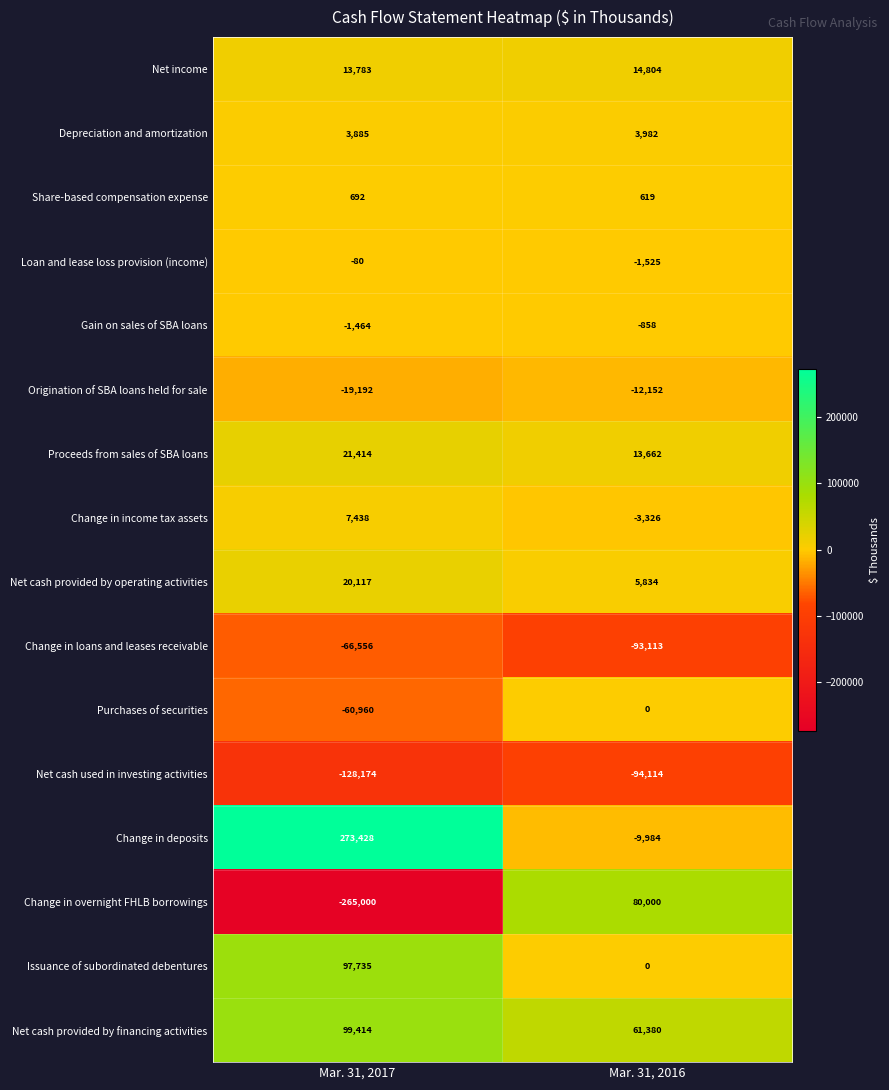

List the series in order of their peak value, lowest first.

Net cash used in investing activities, Change in loans and leases receivable, Origination of SBA loans held for sale, Gain on sales of SBA loans, Loan and lease loss provision (income), Purchases of securities, Share-based compensation expense, Depreciation and amortization, Change in income tax assets, Net income, Net cash provided by operating activities, Proceeds from sales of SBA loans, Change in overnight FHLB borrowings, Issuance of subordinated debentures, Net cash provided by financing activities, Change in deposits